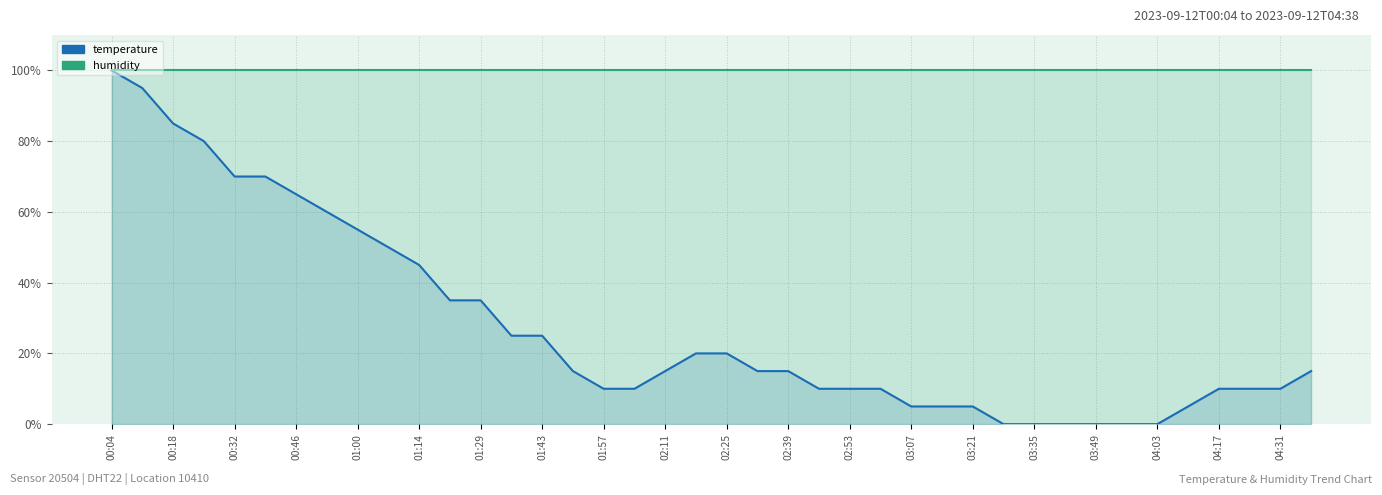

Rank the series by their average value, from lowest to highest.

temperature, humidity